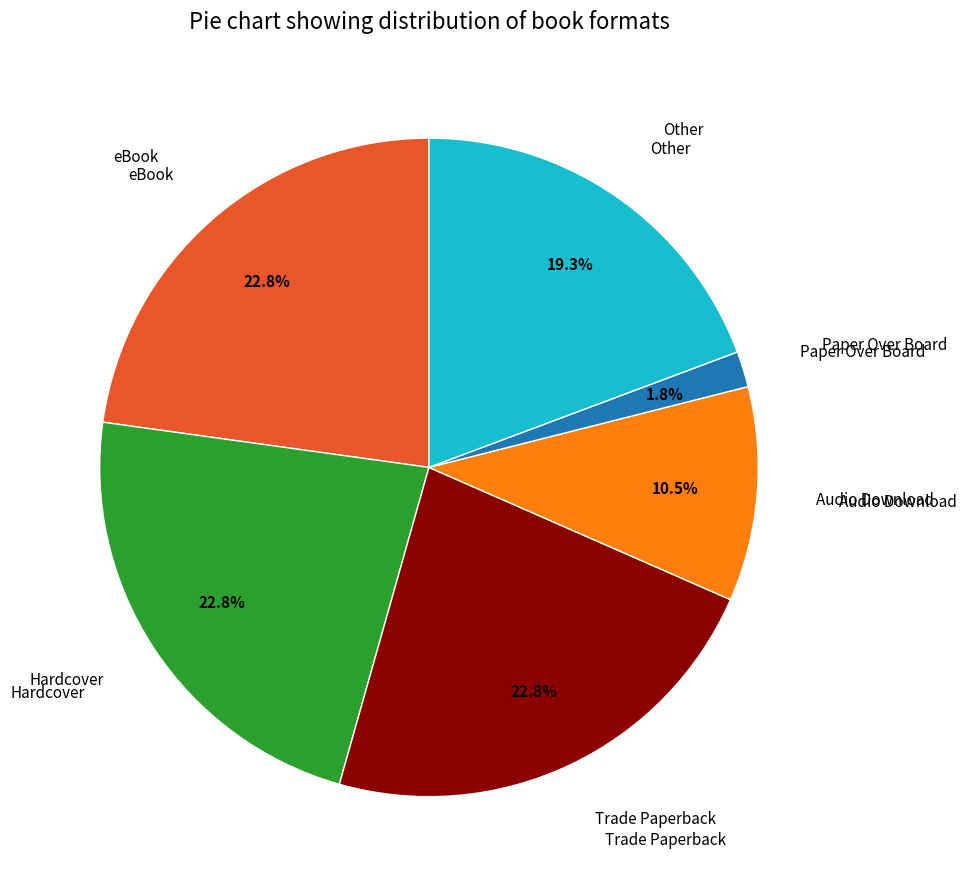

To the nearest percent, what is the difference between the largest and smallest slice percentages?

21%